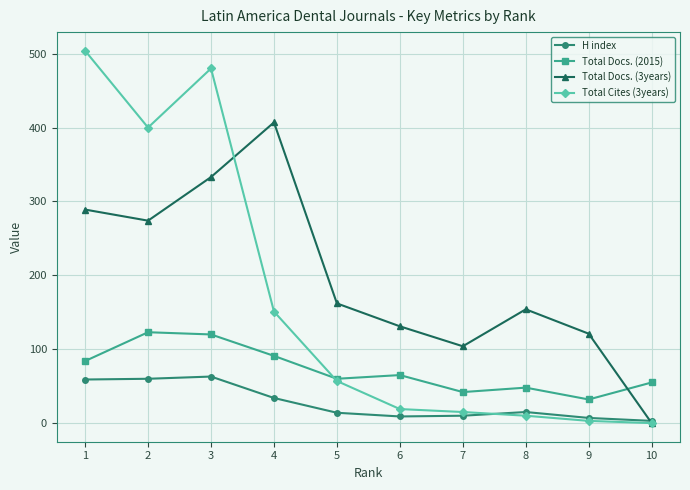

True or false: Total Cites (3years) has more than 0 points higher than both neighbors.

True